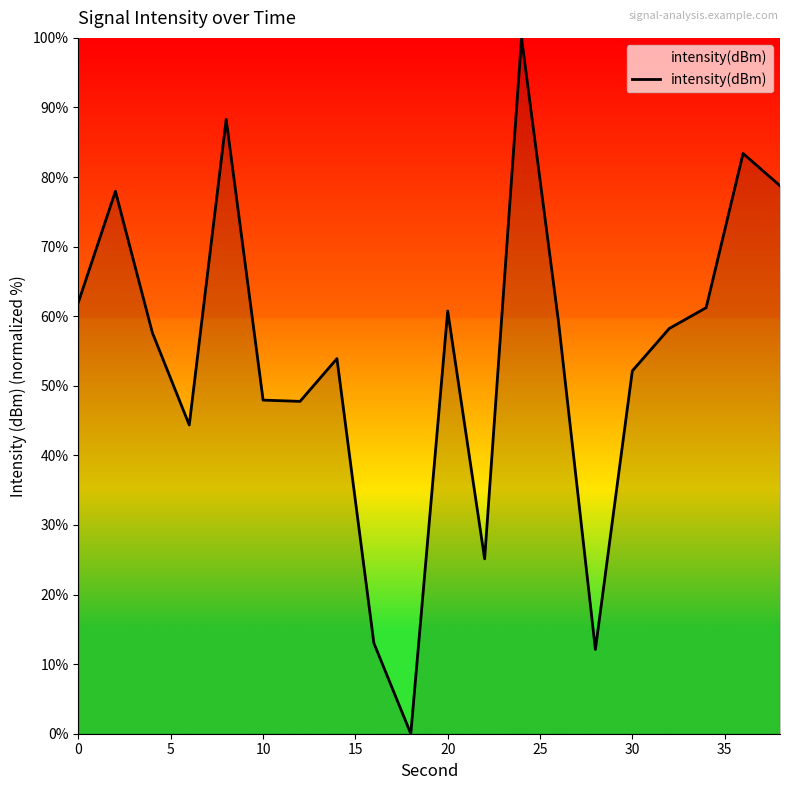

What is the difference between the maximum and minimum values?

100.0